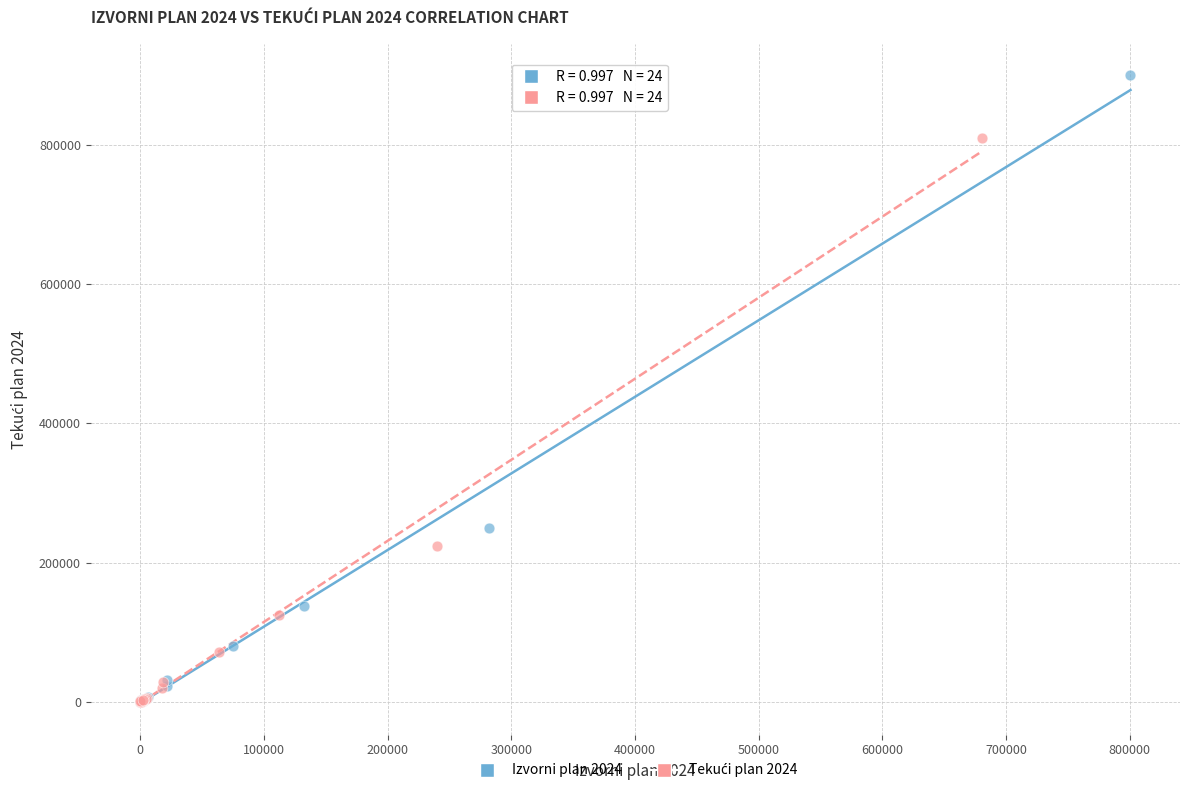

Which series has the largest Y range (max minus min)?

Izvorni plan 2024